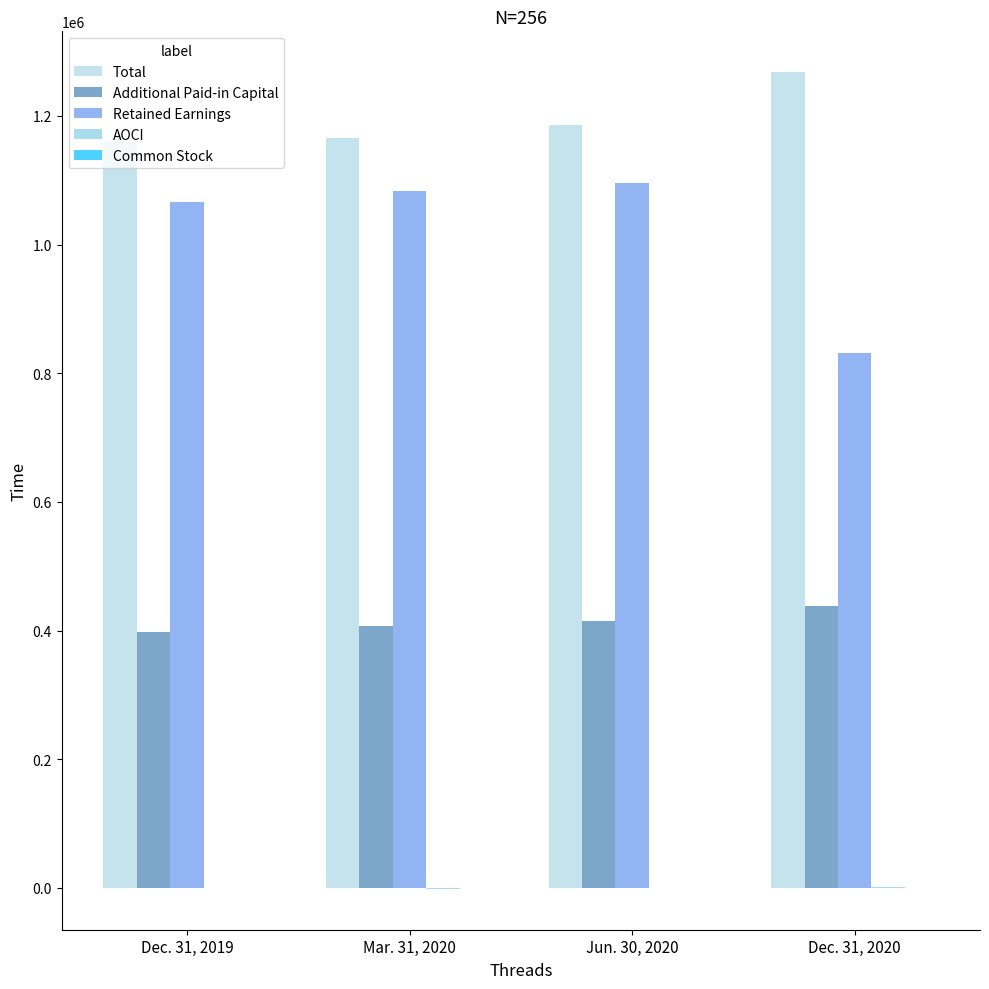

Which has a higher value, Dec. 31, 2019 or Jun. 30, 2020?

Jun. 30, 2020